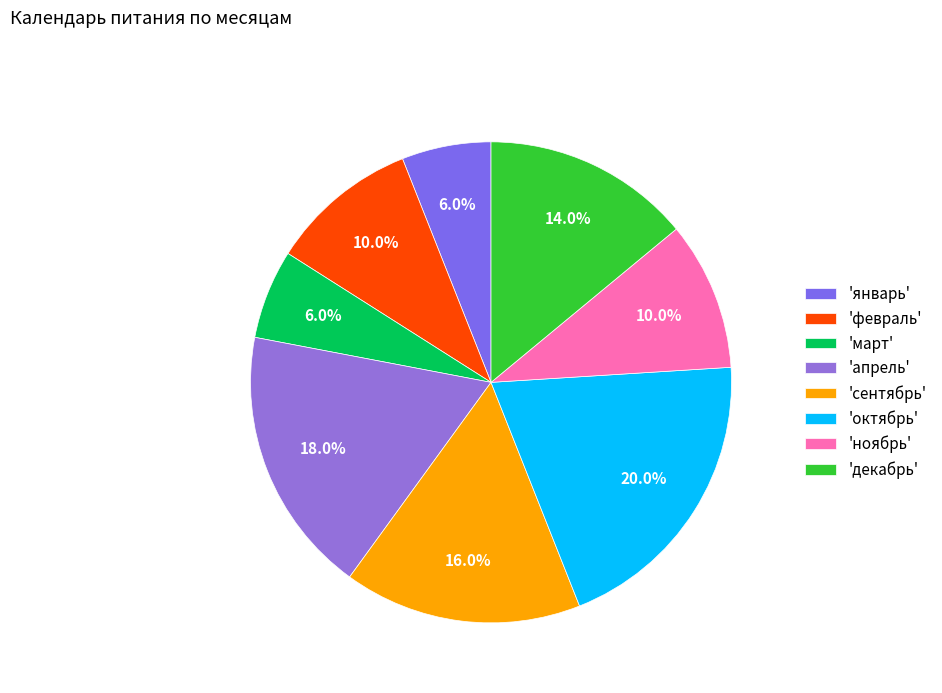

How many segments does this pie chart have?

8